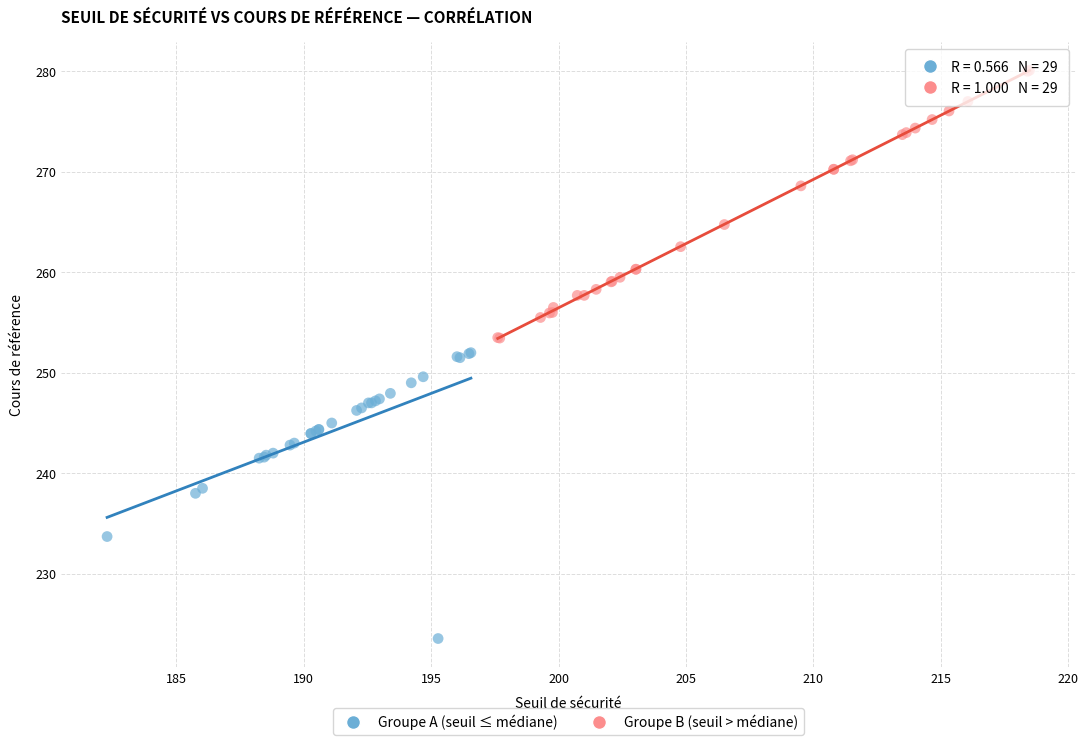

Which series contains the highest Y value?

Groupe B (seuil > médiane)